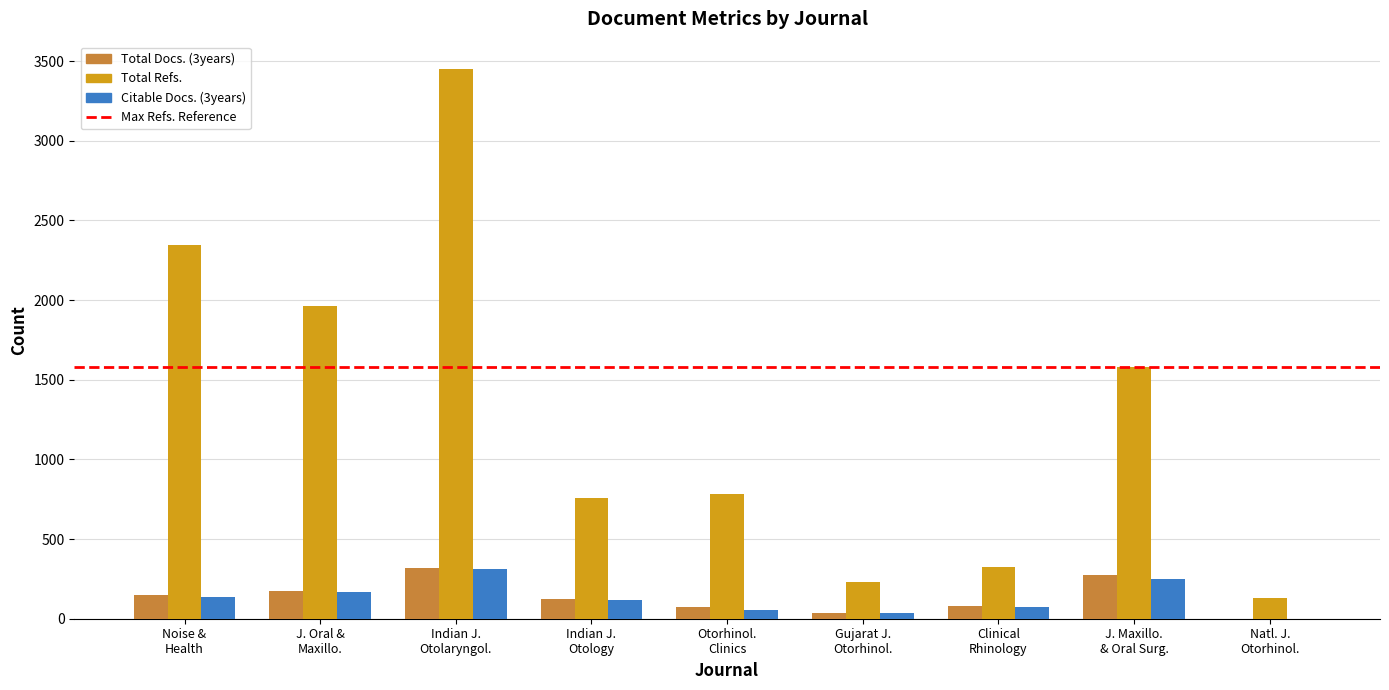

Which series has the largest total across all categories?

Total Refs.